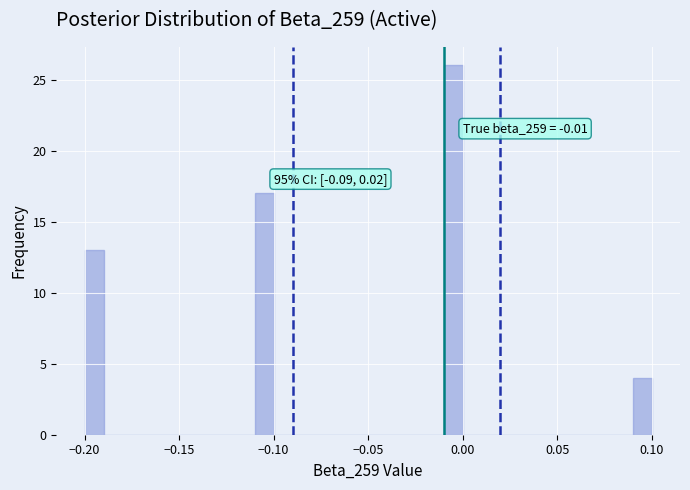

Around what value on the x-axis is the tallest bar? Give the approximate position of its centre, as read against the axis.

-0.005